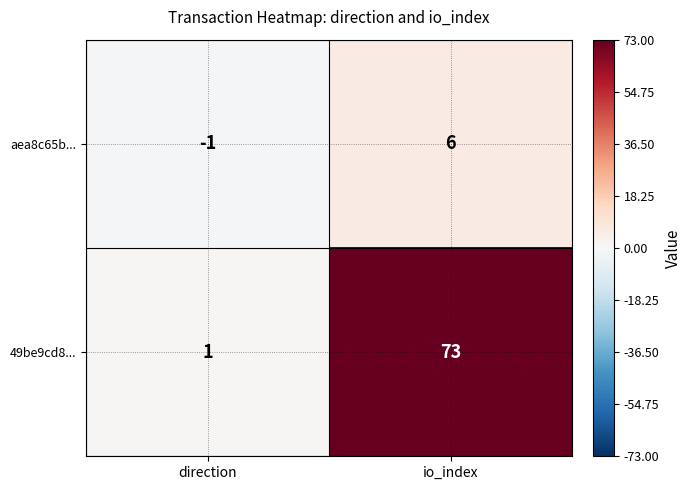

The value of aea8c65b... at direction is -1. True or false?

True